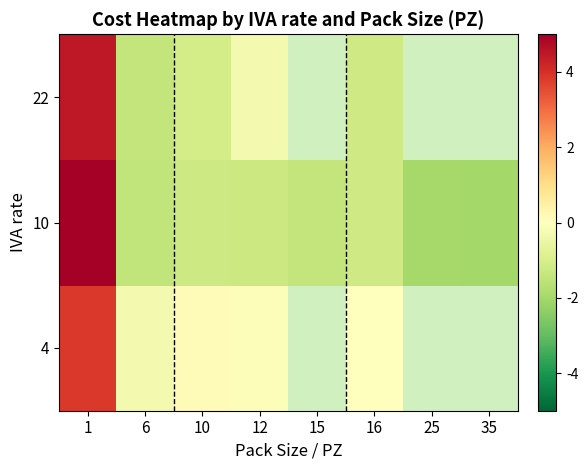

True or false: 10 has a value of -0.5 at 16.

False